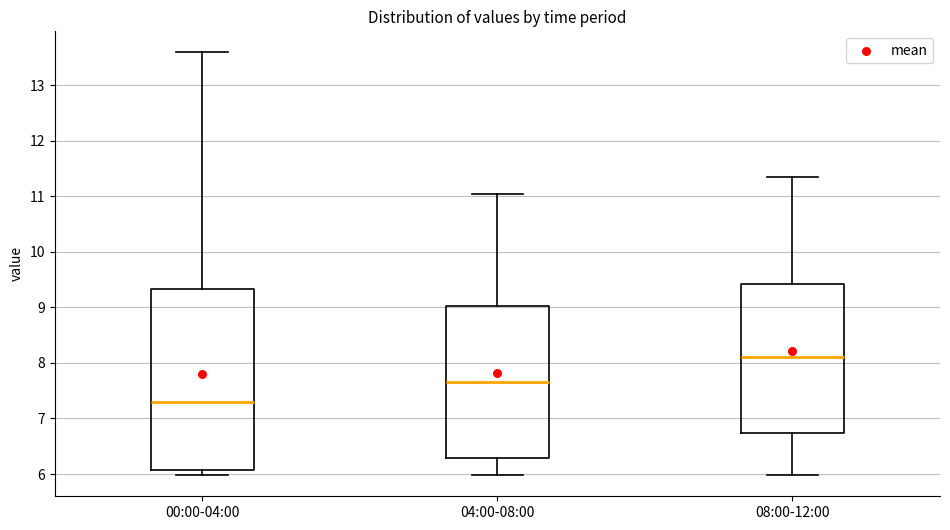

Which box is the tallest, from its lower edge to its upper edge?

00:00-04:00